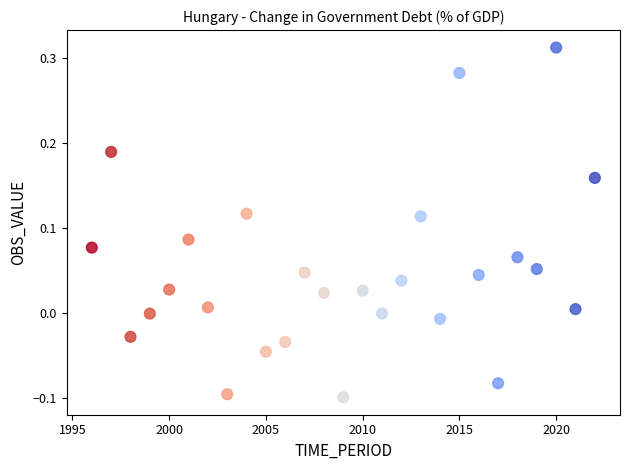

What is the range of X values (max minus min)?

26.0